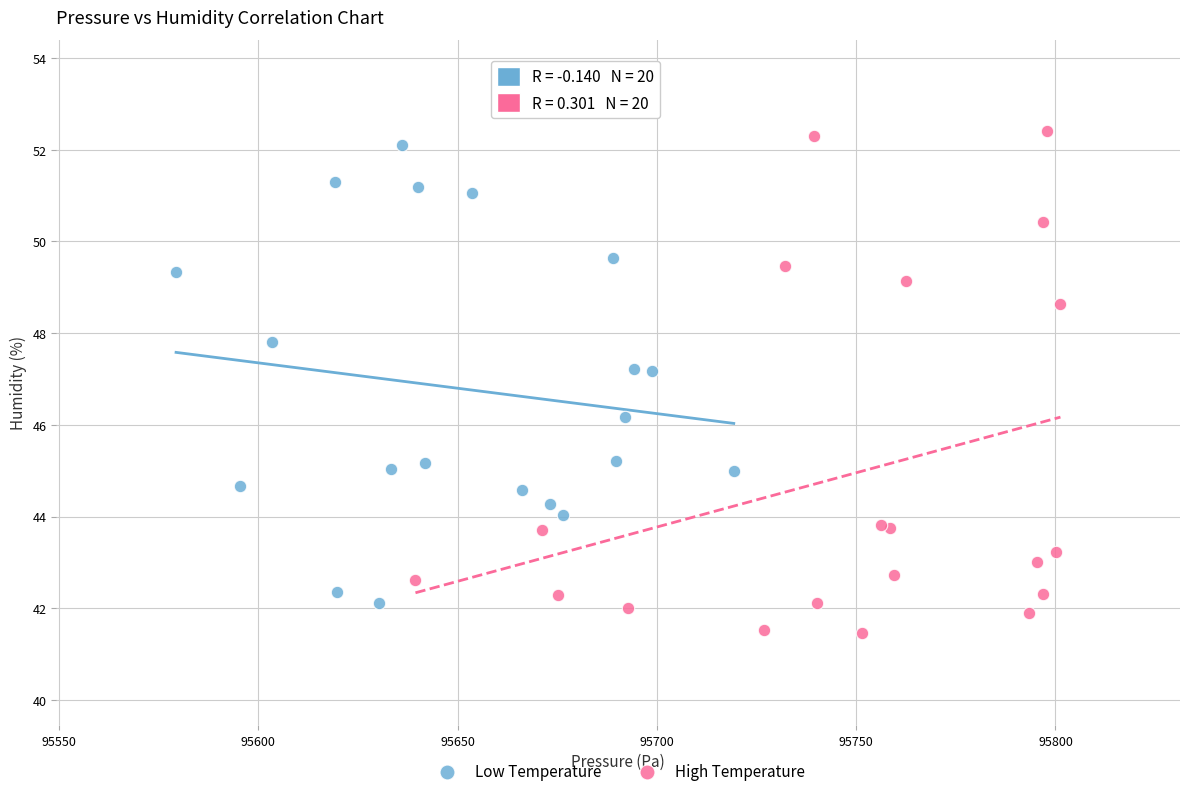

Which series reaches the maximum Y coordinate?

High Temperature